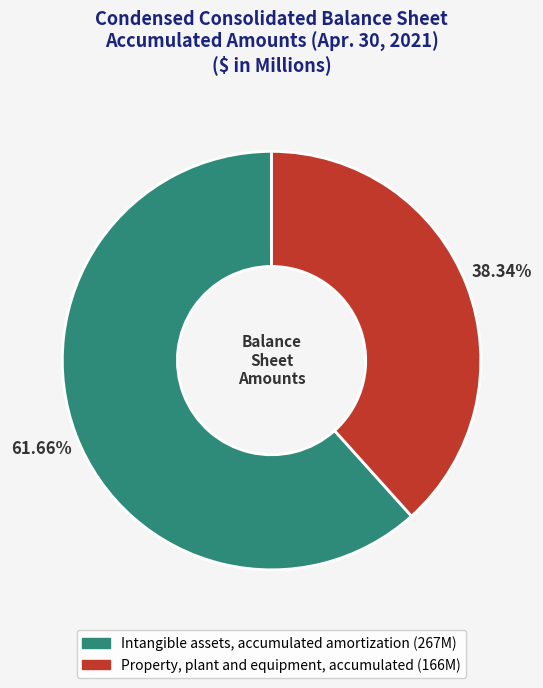

To the nearest percent, what percentage of the pie is Property, plant and equipment, accumulated?

38%